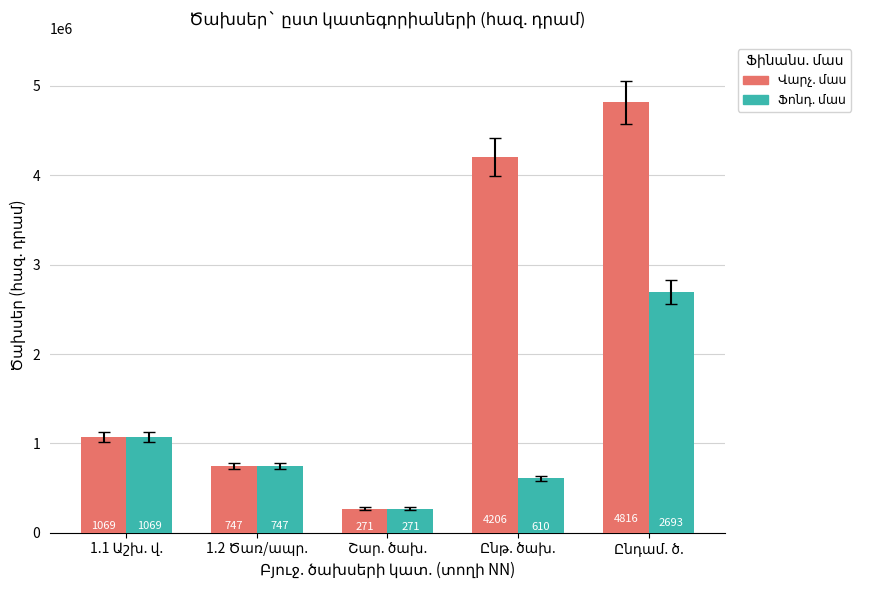

Rank the series at Շար. ծախ. from lowest to highest value.

Վարչ. մաս, Ֆոնդ. մաս